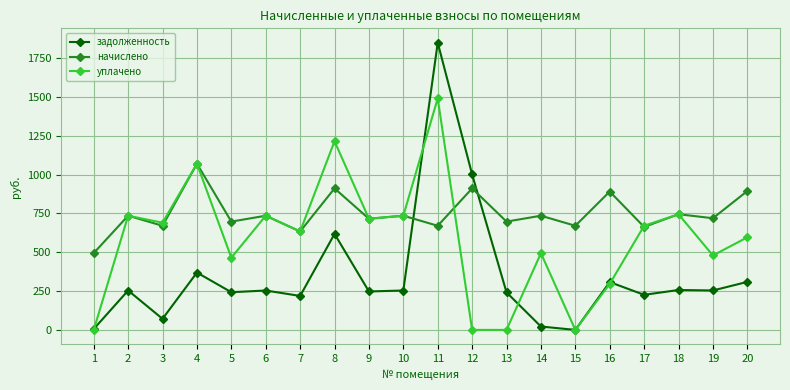

True or false: уплачено has a value of 967.2 at 17.

False